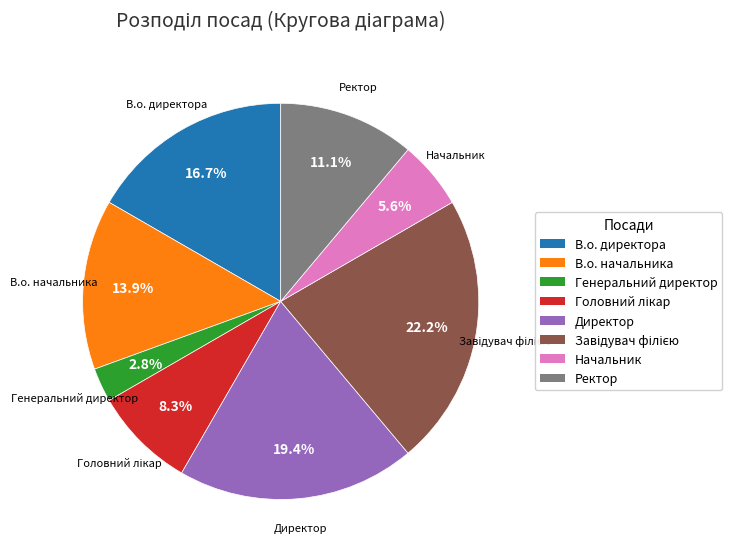

Does any single category account for the majority?

No